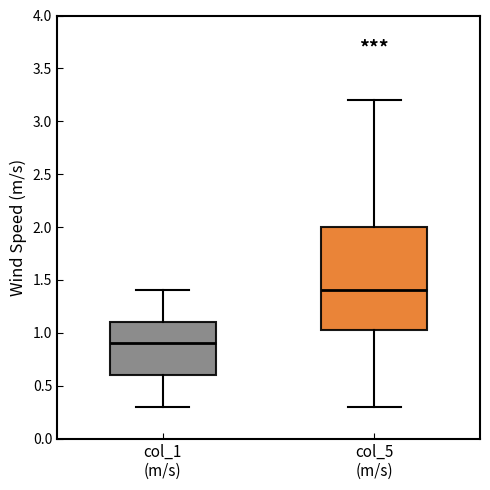

Which box has the lowest median line?

col_1 (m/s)